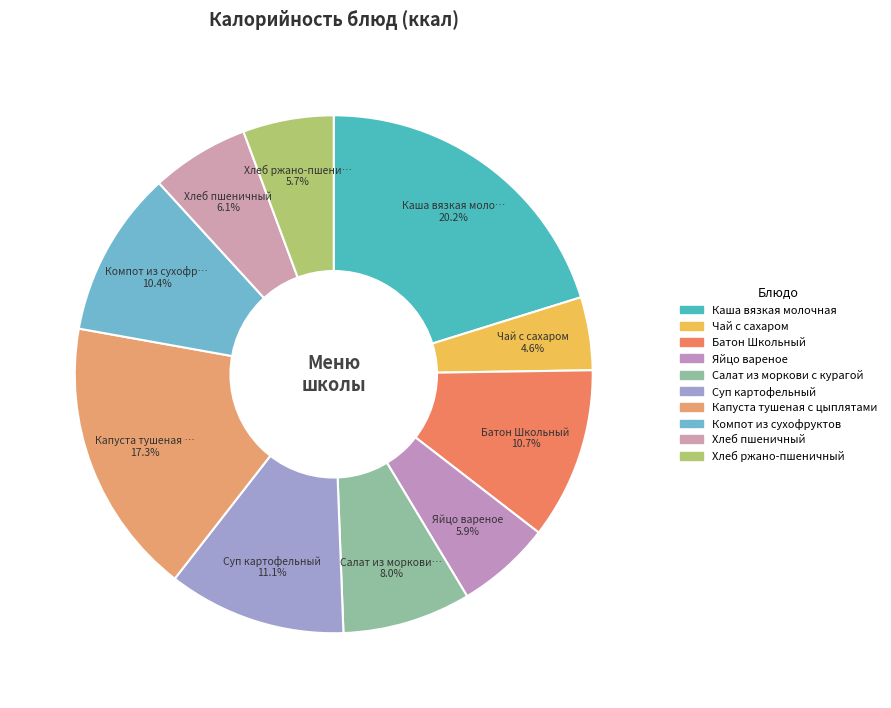

Is it true that Каша вязкая молочная is 20% of the pie?

True